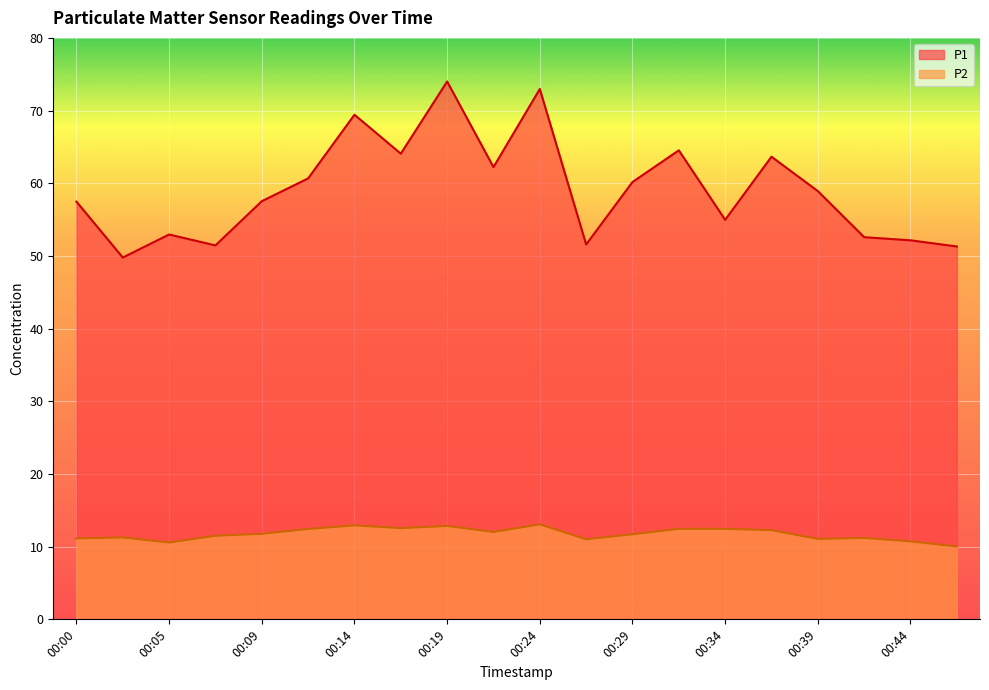

List the series in order of their overall mean, highest first.

P1, P2